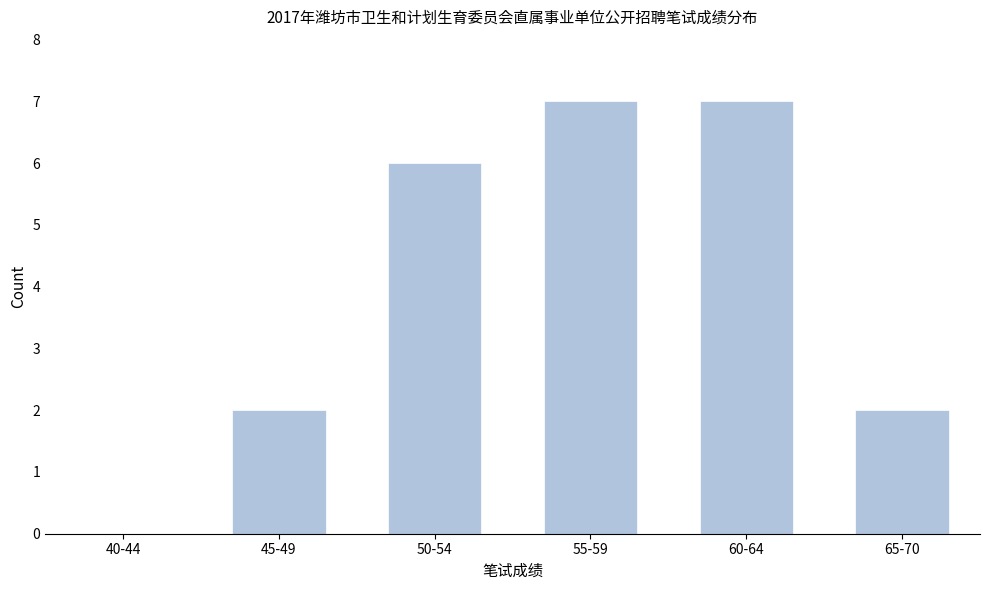

Reading right to left, what are all the values shown in this chart?

65-70=2	60-64=7	55-59=7	50-54=6	45-49=2	40-44=0